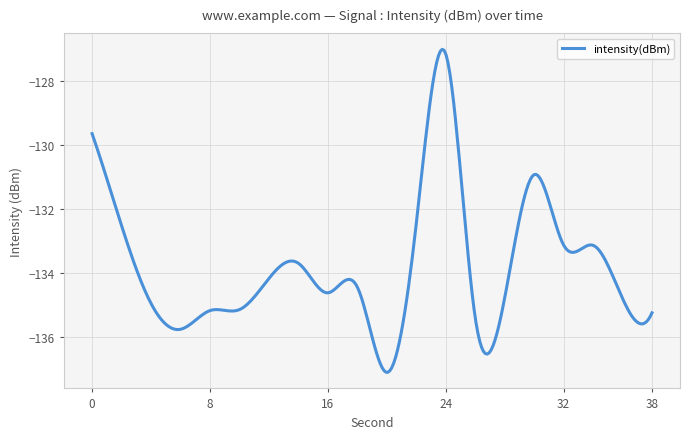

What is the minimum value shown in the chart?

-137.1